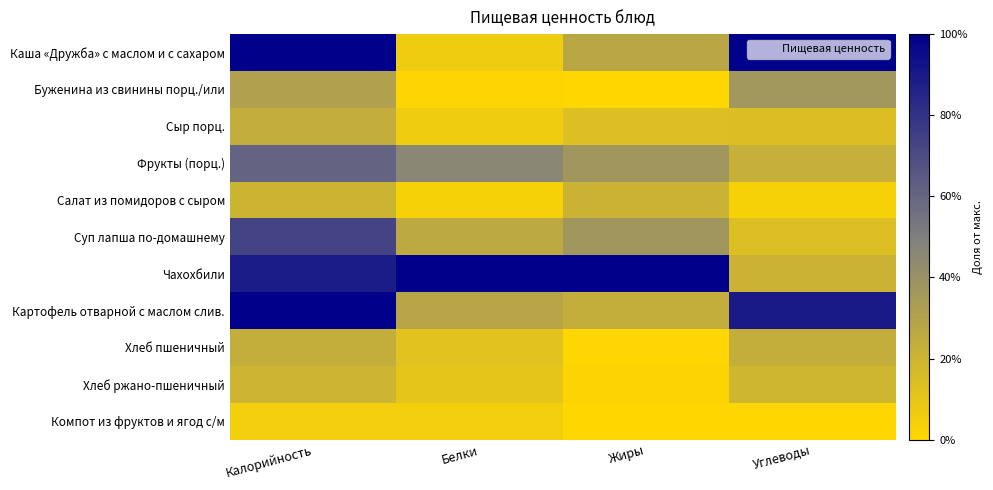

How many distinct data groups are displayed?

11